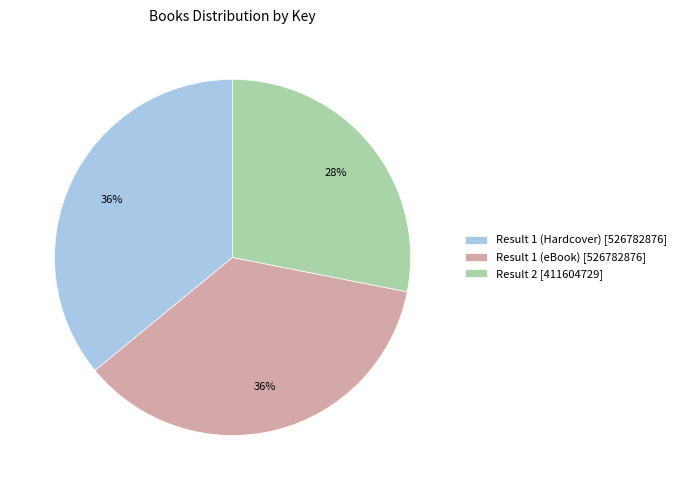

To the nearest percent, what percentage of the pie is Result 1 (eBook)?

36%